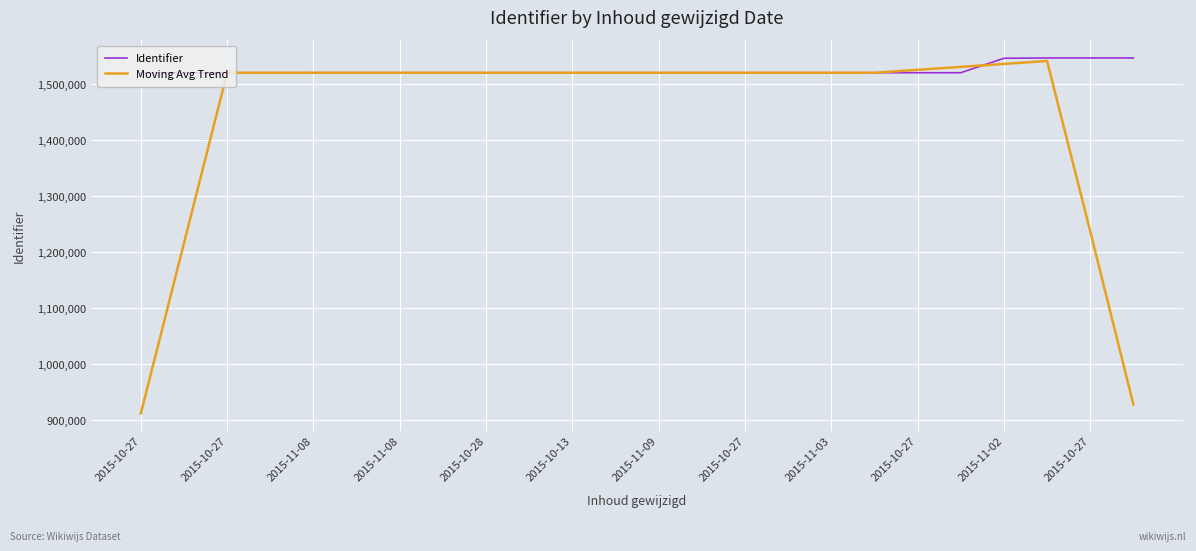

Which series has the widest spread of values?

Moving Avg Trend